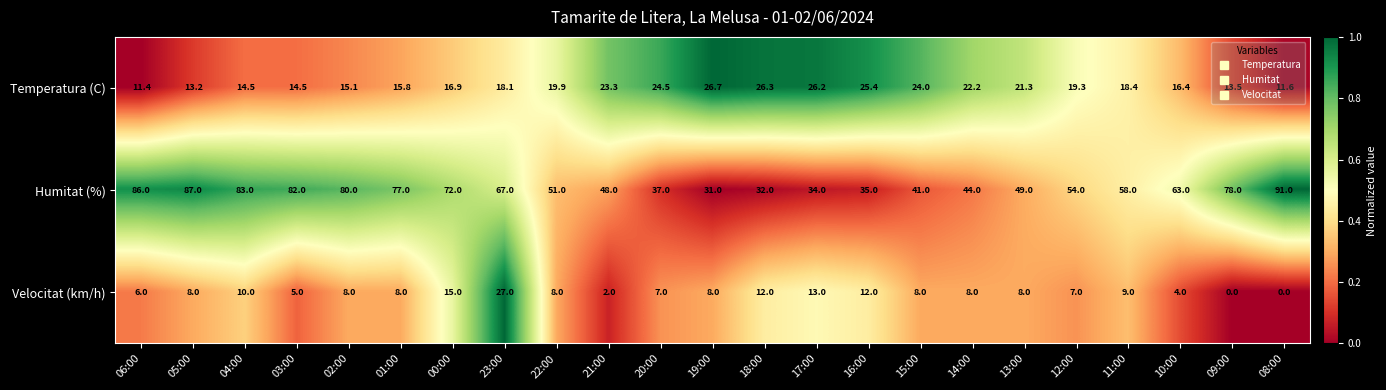

What is the minimum value for Humitat (%)?

31.0